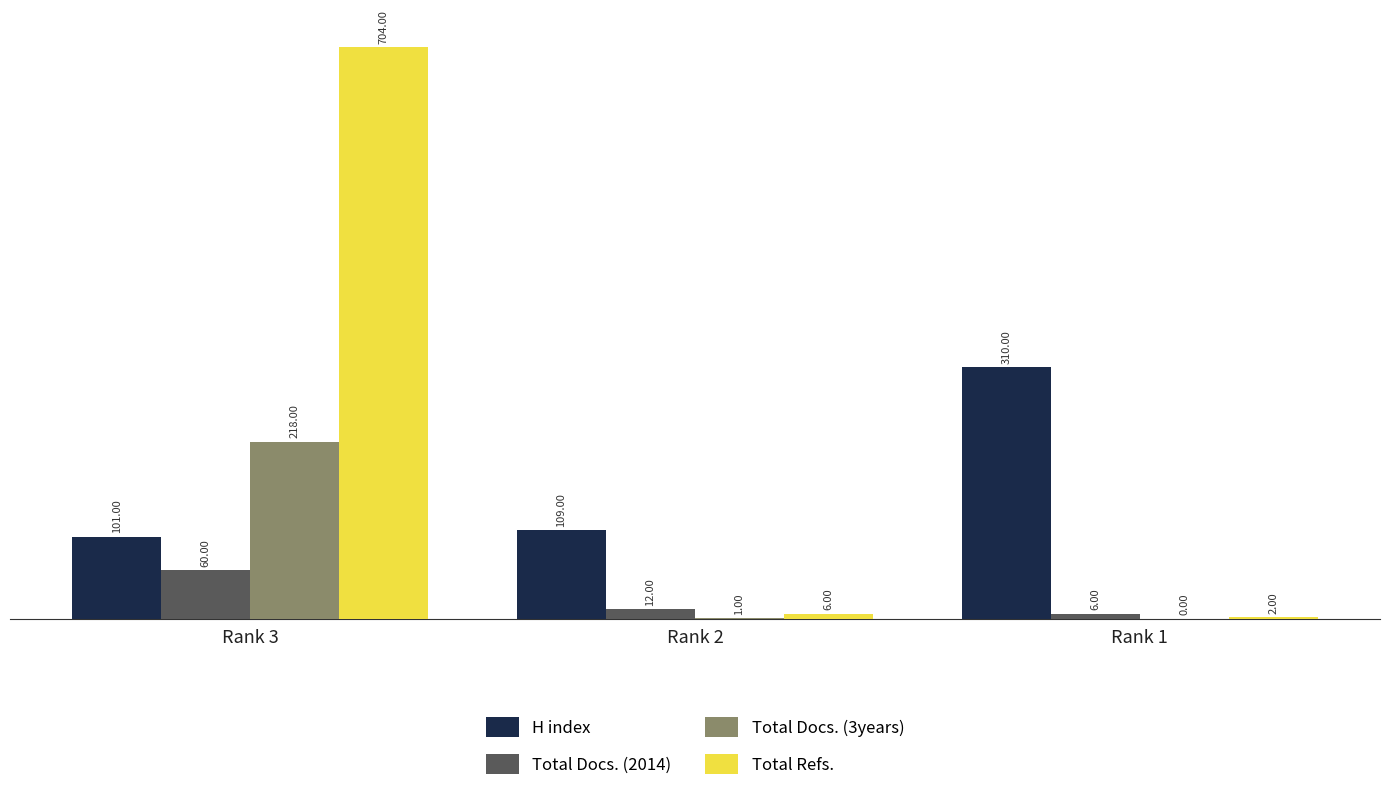

Is the value of Total Docs. (2014) at Rank 1 greater than the value of Total Docs. (3years) at Rank 1?

Yes